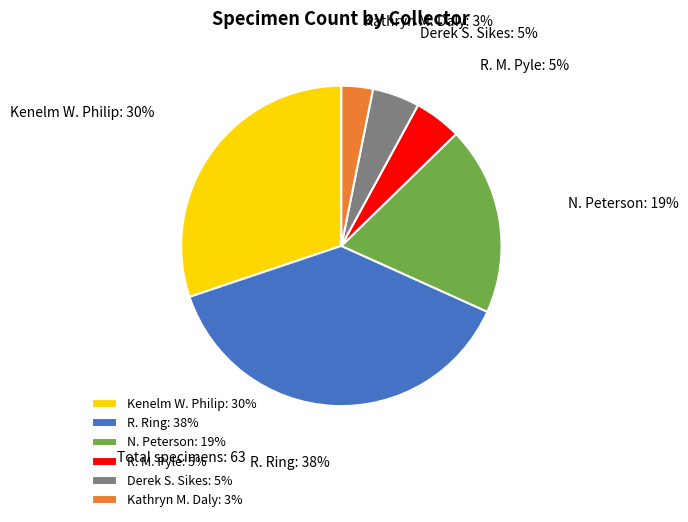

Which category has the smallest portion of the pie?

Kathryn M. Daly